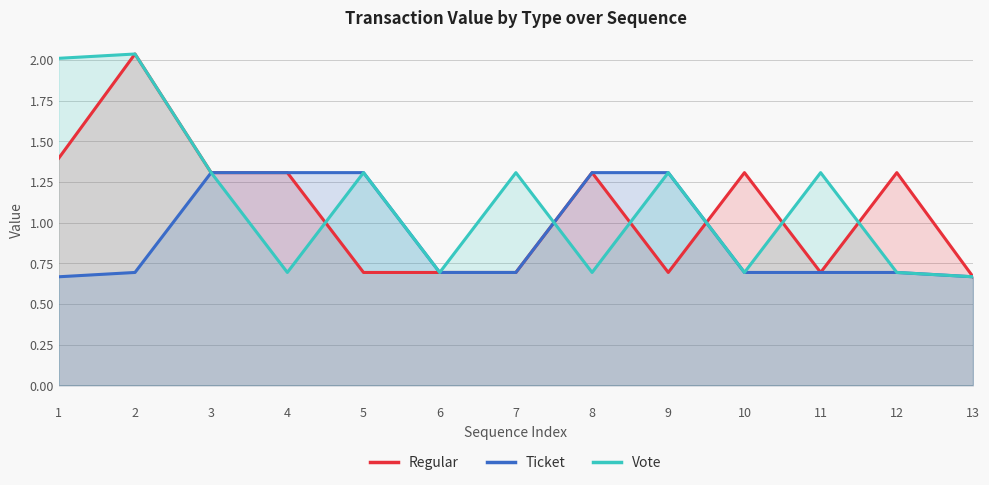

Reading right to left, extract all data points from this chart.

Regular: 0.7	1.3	0.7	1.3	0.7	1.3	0.7	0.7	0.7	1.3	1.3	2.0	1.4
Ticket: 0.7	0.7	0.7	0.7	1.3	1.3	0.7	0.7	1.3	1.3	1.3	0.7	0.7
Vote: 0.7	0.7	1.3	0.7	1.3	0.7	1.3	0.7	1.3	0.7	1.3	2.0	2.0